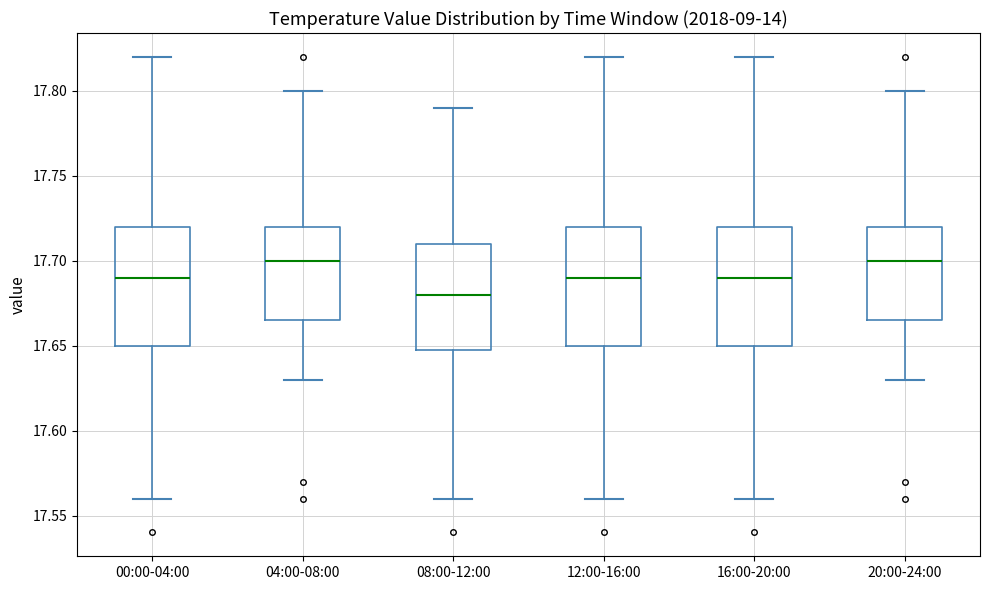

Reading left to right, transcribe this box plot: for each box, give where its median line is, the range the box spans, and where its two whiskers end, as read against the y-axis. The values are not printed on the chart, so give them approximately, as read against the axis.

00:00-04:00: median 17.690, box 17.650 to 17.720, whiskers 17.560 to 17.820
04:00-08:00: median 17.700, box 17.665 to 17.720, whiskers 17.630 to 17.800
08:00-12:00: median 17.680, box 17.650 to 17.710, whiskers 17.560 to 17.790
12:00-16:00: median 17.690, box 17.650 to 17.720, whiskers 17.560 to 17.820
16:00-20:00: median 17.690, box 17.650 to 17.720, whiskers 17.560 to 17.820
20:00-24:00: median 17.700, box 17.665 to 17.720, whiskers 17.630 to 17.800